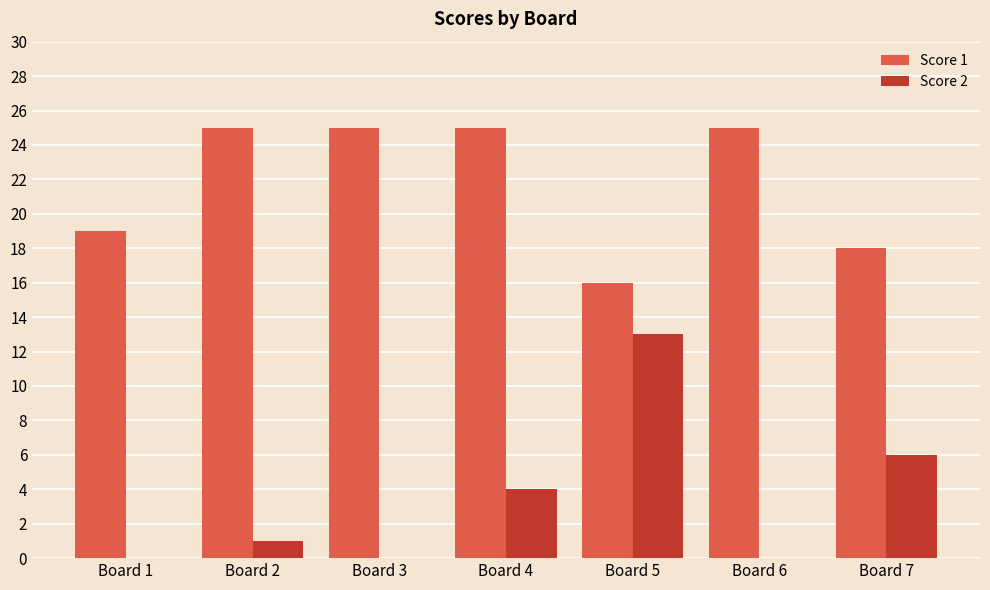

At which label is Score 1 closest to 20?

Board 1